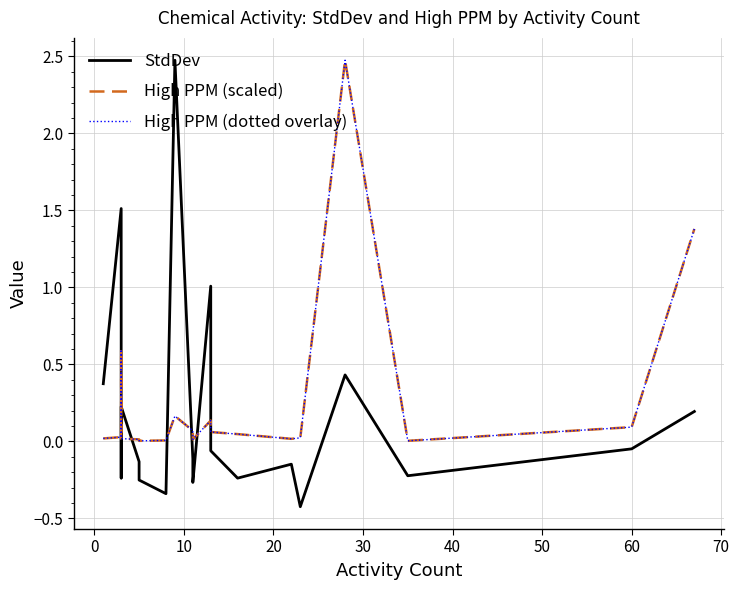

How many distinct data groups are displayed?

3